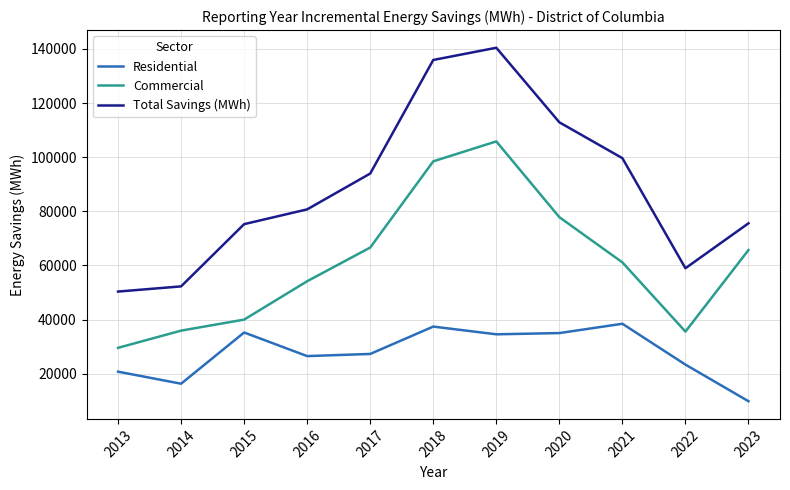

What is the highest value of the Residential series?

38478